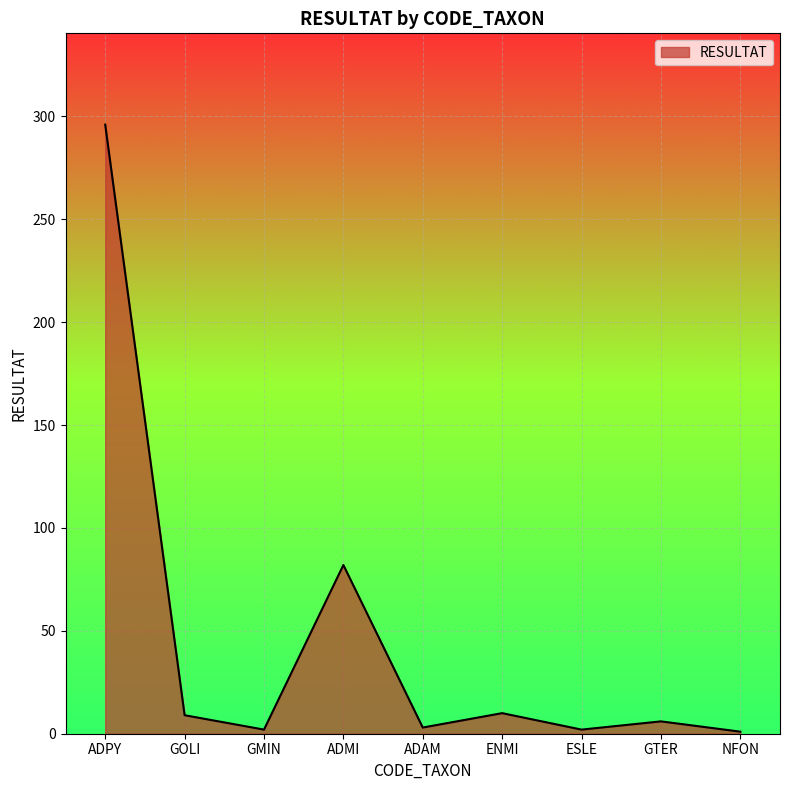

Which has a higher value, ADMI or ADAM?

ADMI